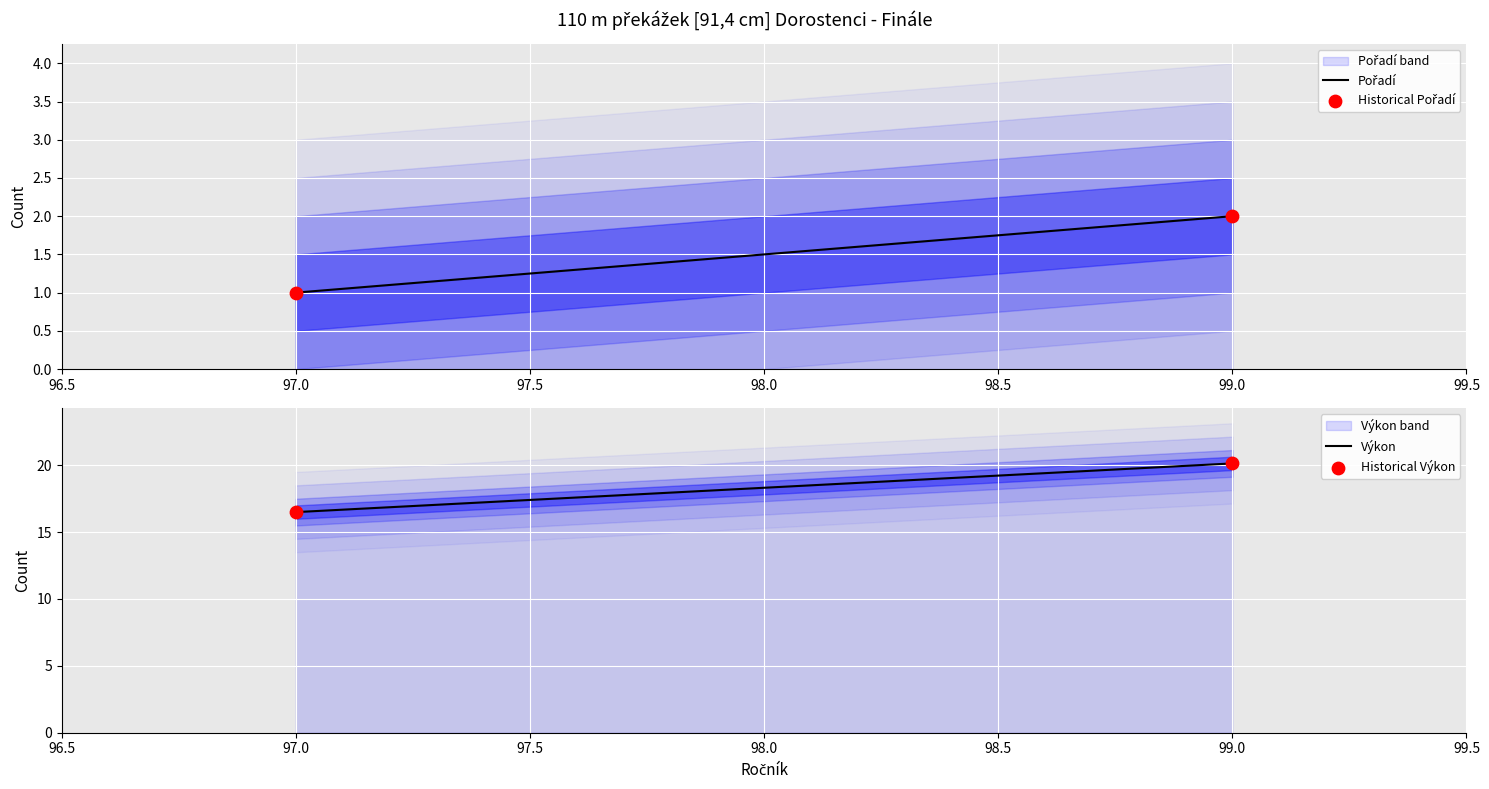

Which series has the largest total across all categories?

Výkon